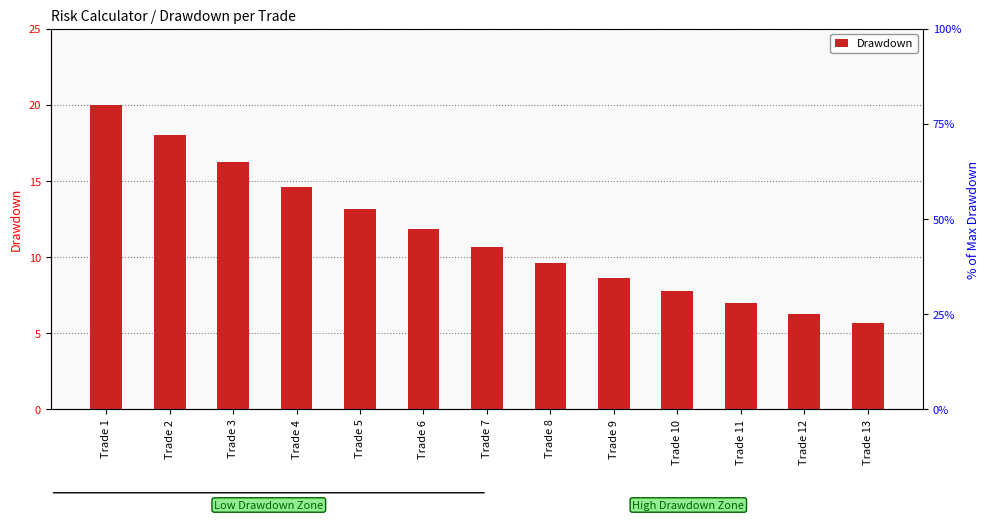

Which category has the highest value across all series?

Trade 1